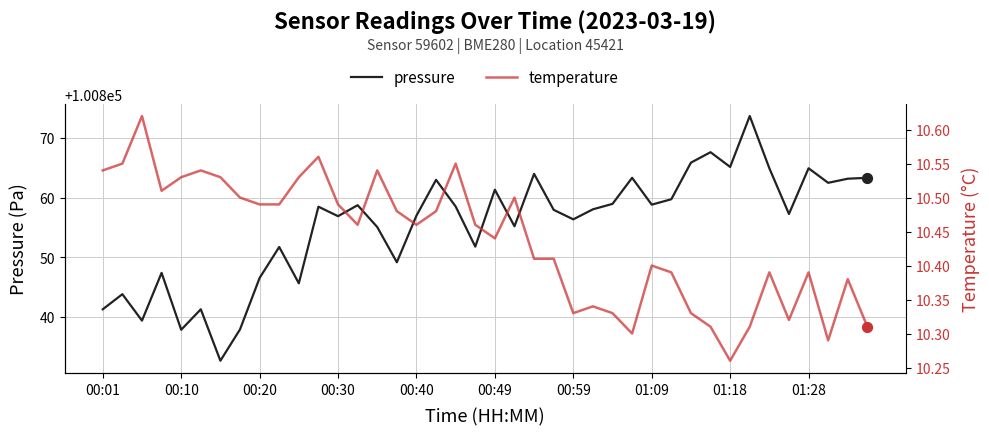

What is the maximum value for pressure?

100873.7